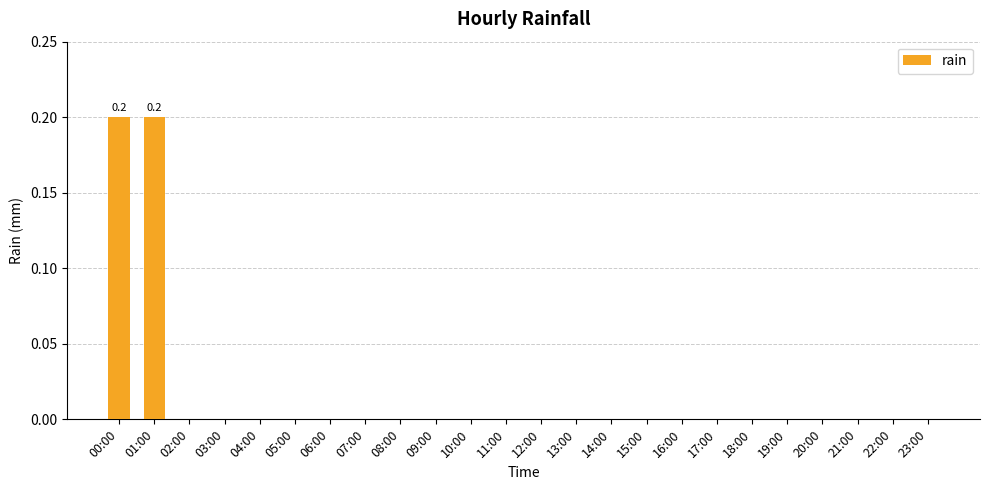

True or false: the data shows 0.1 at 20:00.

False